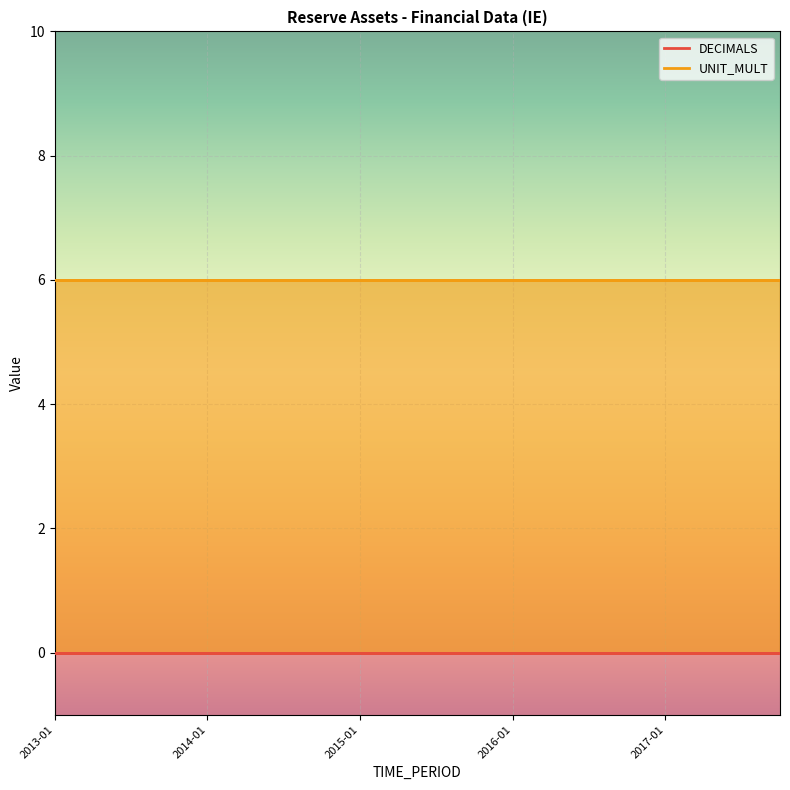

What is the spread (max minus min) of values at 2013-01?

6